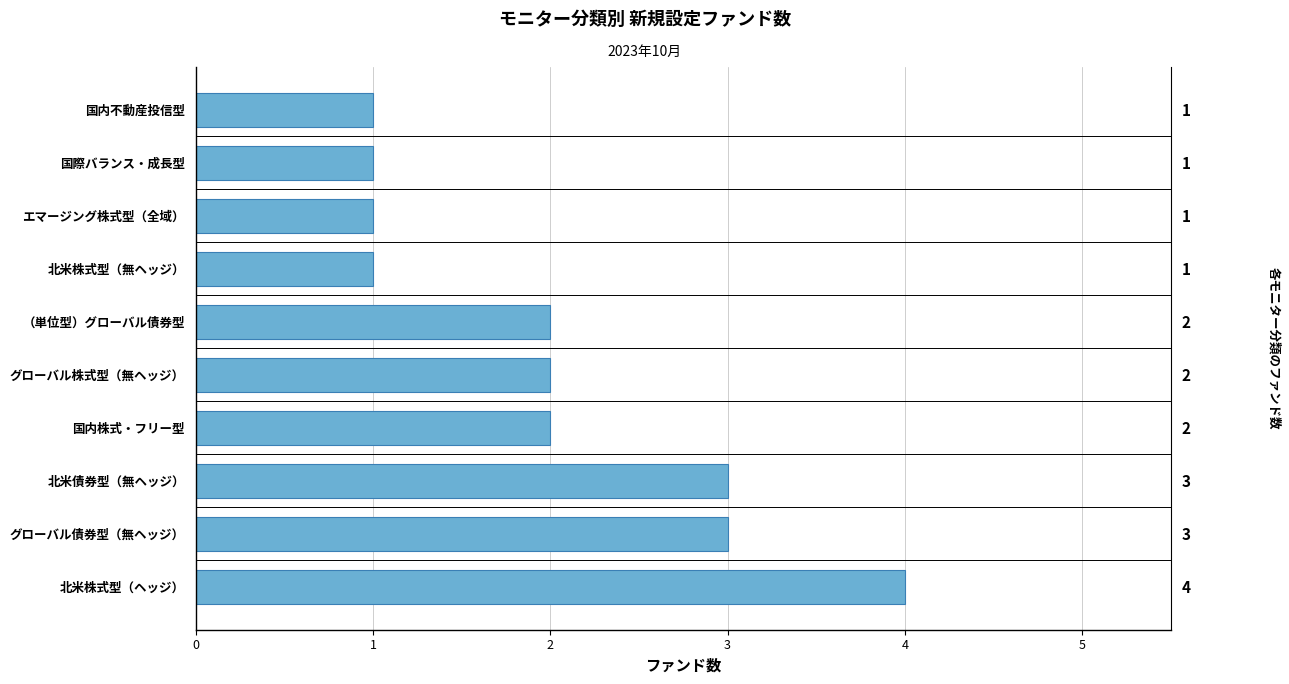

How many values are between 1 and 3?

9